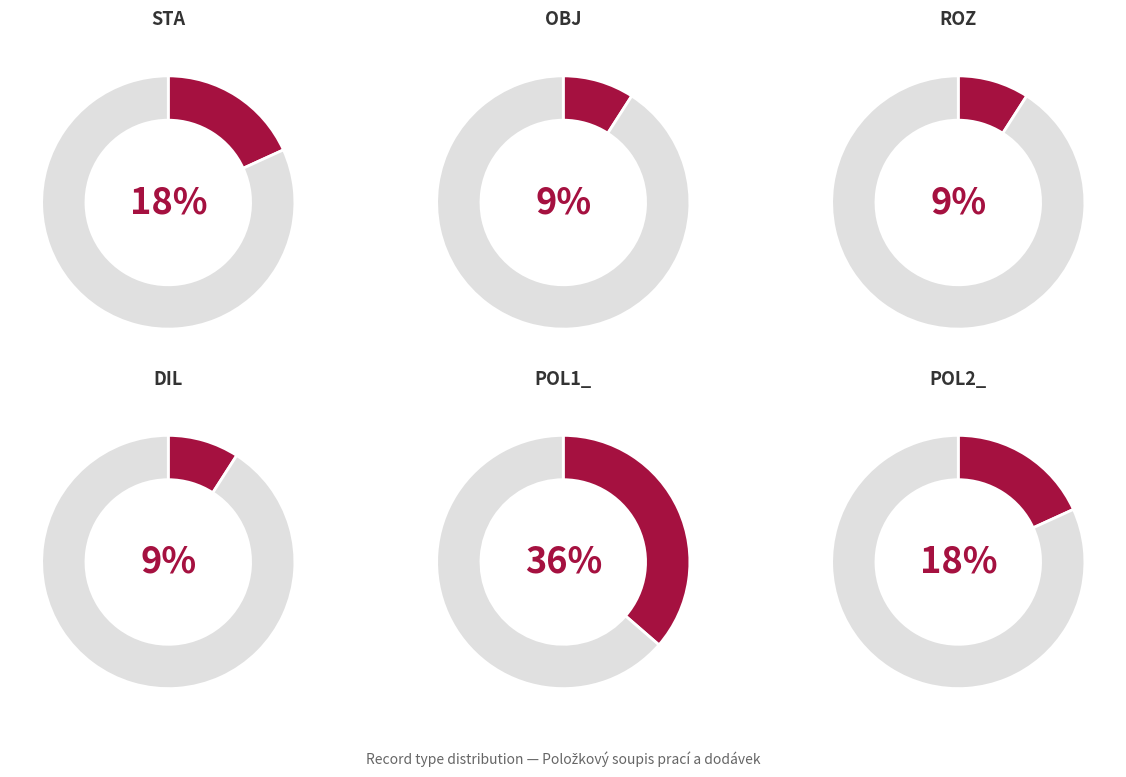

How many segments does this pie chart have?

6